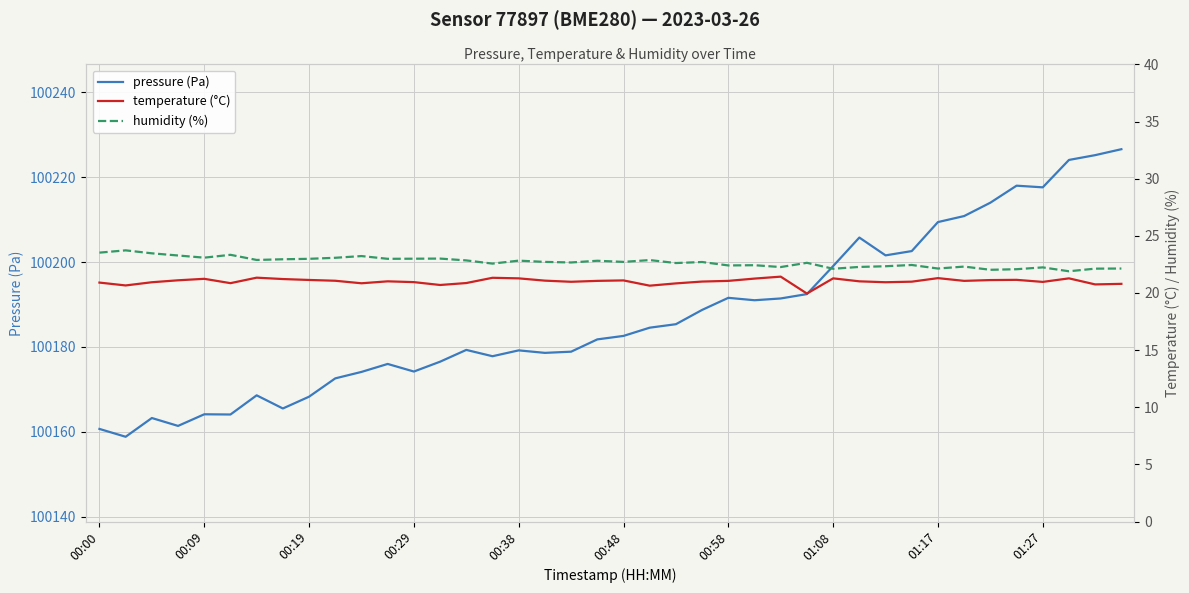

Count the number of categories in the chart.

40